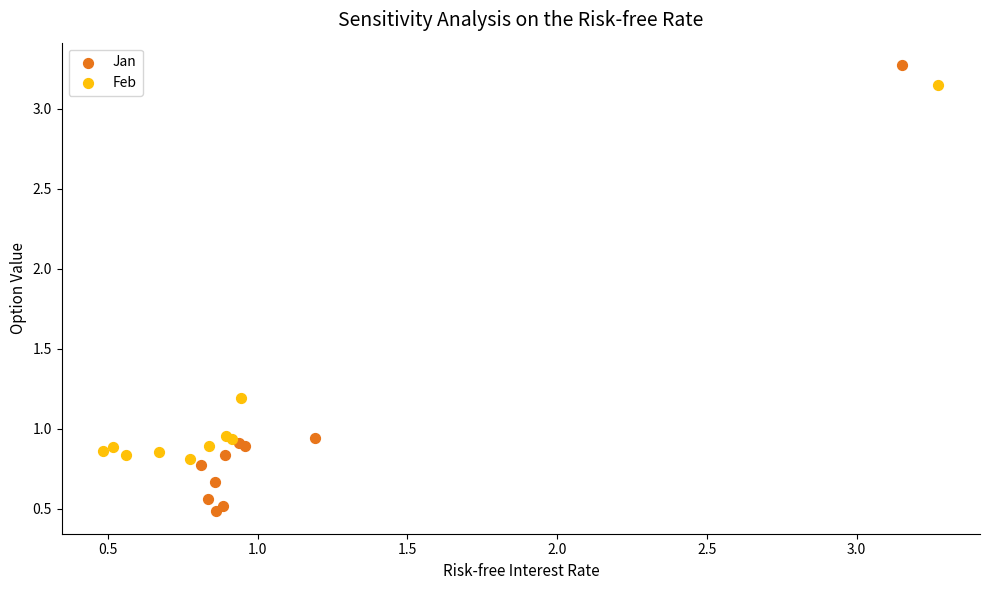

Which series reaches the maximum Y coordinate?

Jan